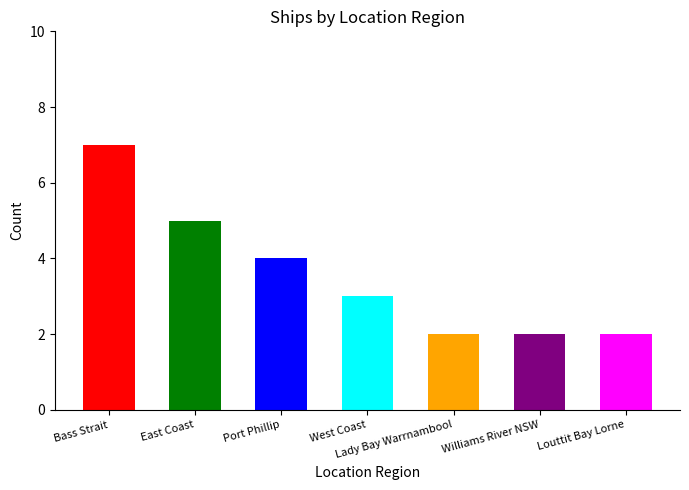

Which category has the highest value across all series?

Bass Strait